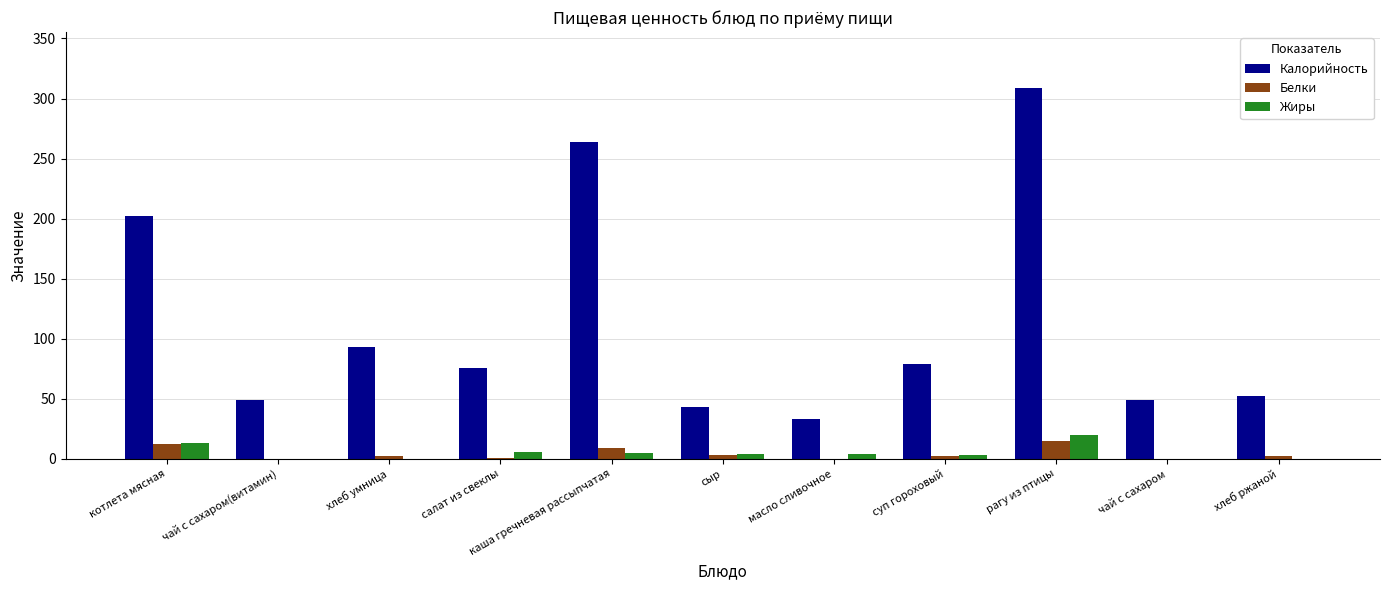

At which category is the sum across all series the highest?

рагу из птицы